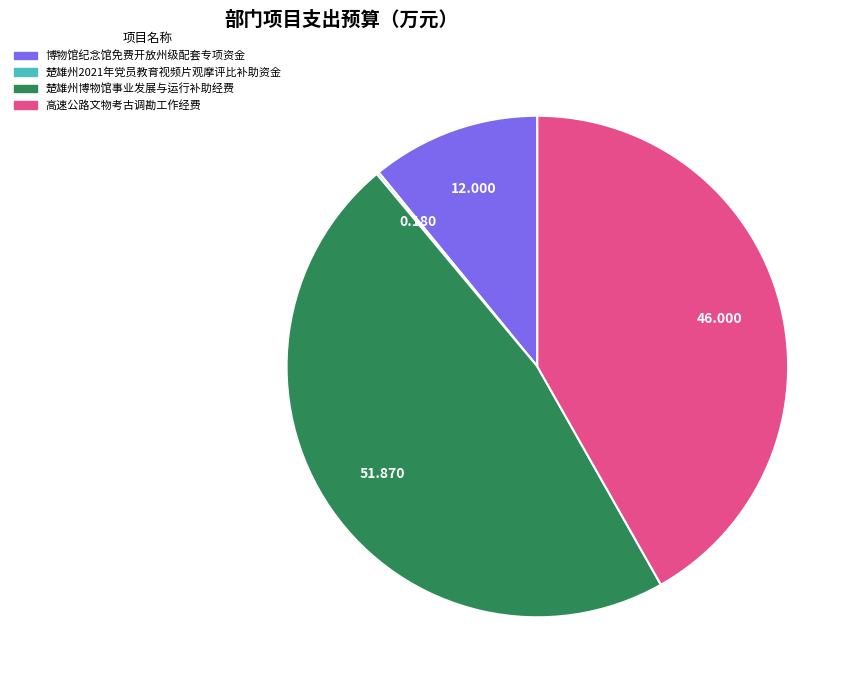

Between 博物馆纪念馆免费开放州级配套专项资金 and 高速公路文物考古调勘工作经费, which is larger?

高速公路文物考古调勘工作经费